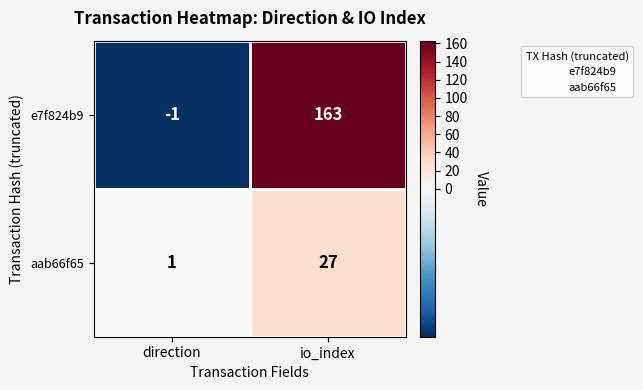

What is the total value across all series at io_index?

190